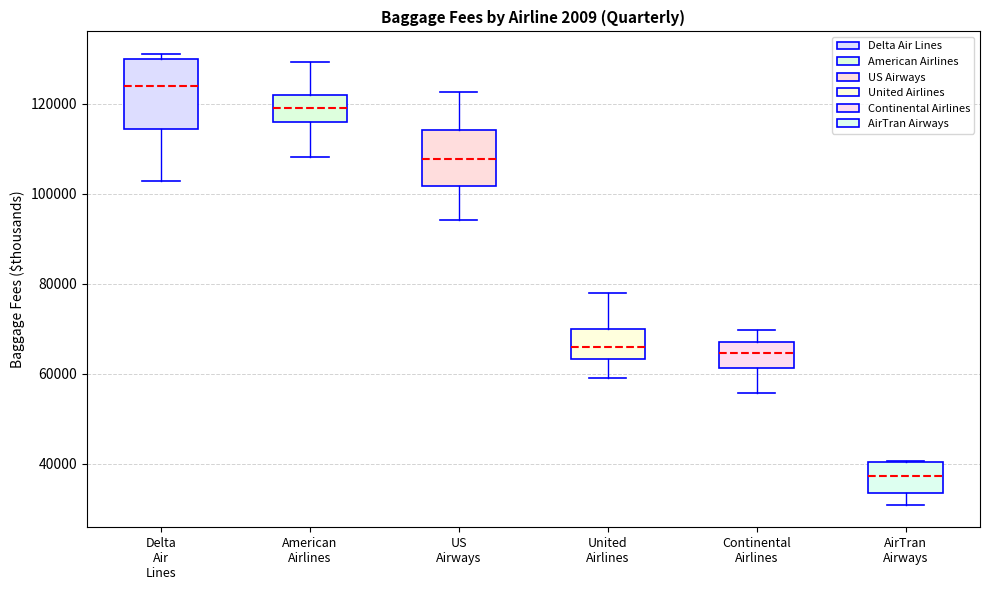

Reading left to right, read every box against the y-axis: the position of its median line, the range the box covers, and the ends of its whiskers. The values are not printed on the chart, so give them approximately, as read against the axis.

Delta Air Lines: median 124000, box 114000 to 130000, whiskers 102000 to 132000
American Airlines: median 118000, box 116000 to 122000, whiskers 108000 to 130000
US Airways: median 108000, box 102000 to 114000, whiskers 94000 to 122000
United Airlines: median 66000, box 64000 to 70000, whiskers 60000 to 78000
Continental Airlines: median 64000, box 62000 to 66000, whiskers 56000 to 70000
AirTran Airways: median 38000, box 34000 to 40000, whiskers 30000 to 40000